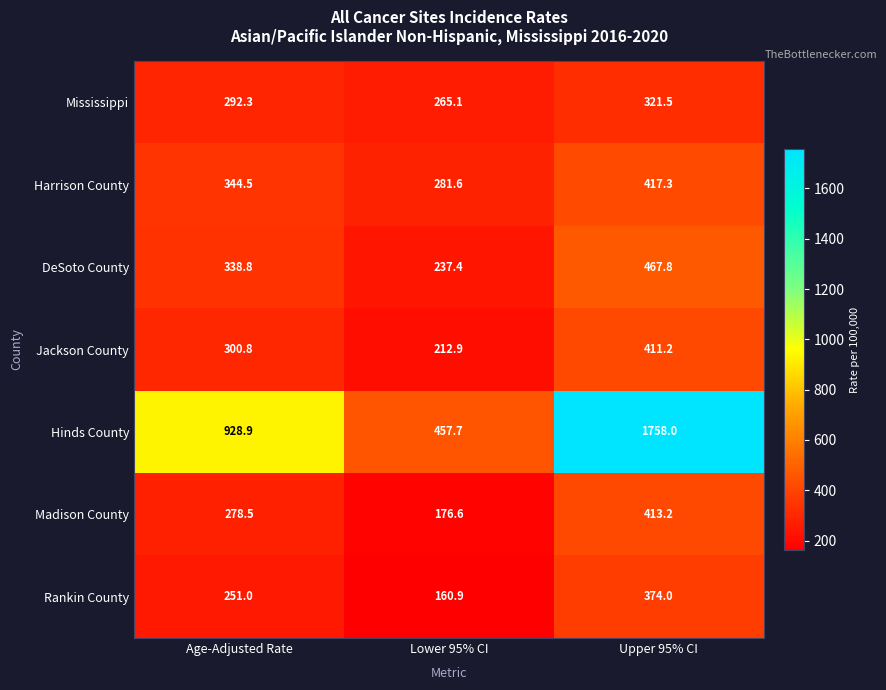

Which series changed the most between Age-Adjusted Rate and Lower 95% CI?

Hinds County